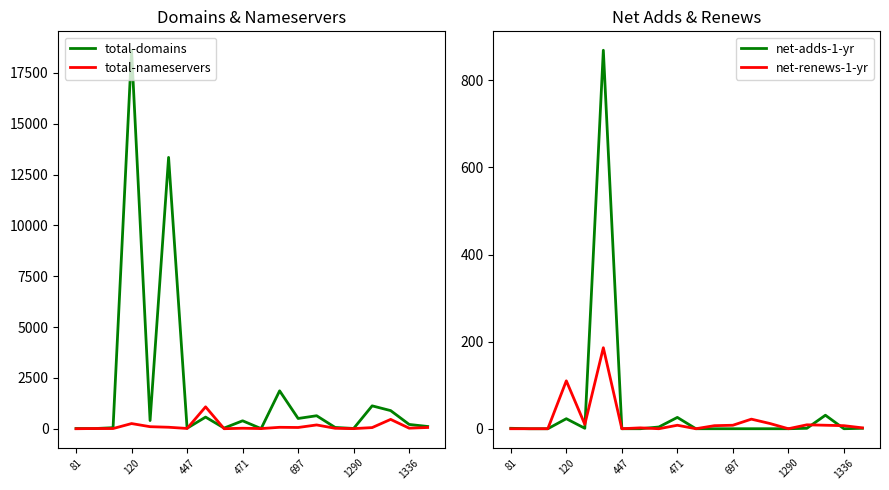

The total-nameservers series shows 13 at 447. True or false?

True